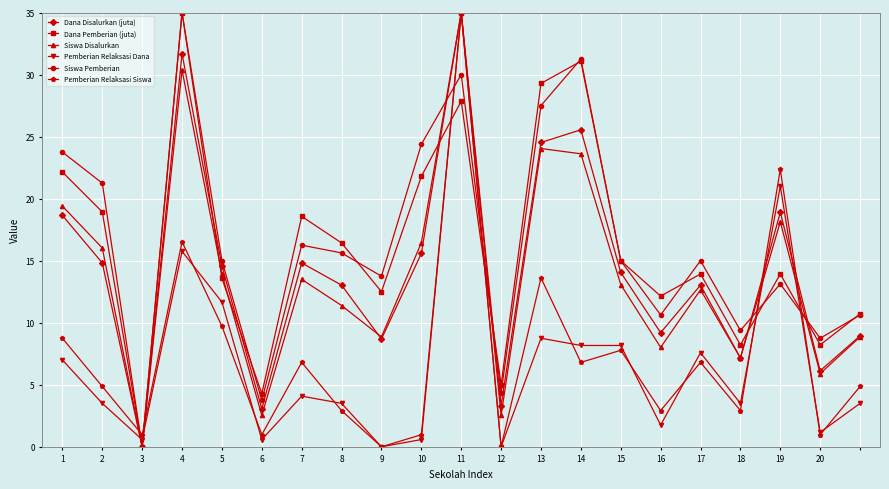

Which series ends up on top after the final intersection of Pemberian Relaksasi Siswa and Siswa Pemberian?

Siswa Pemberian